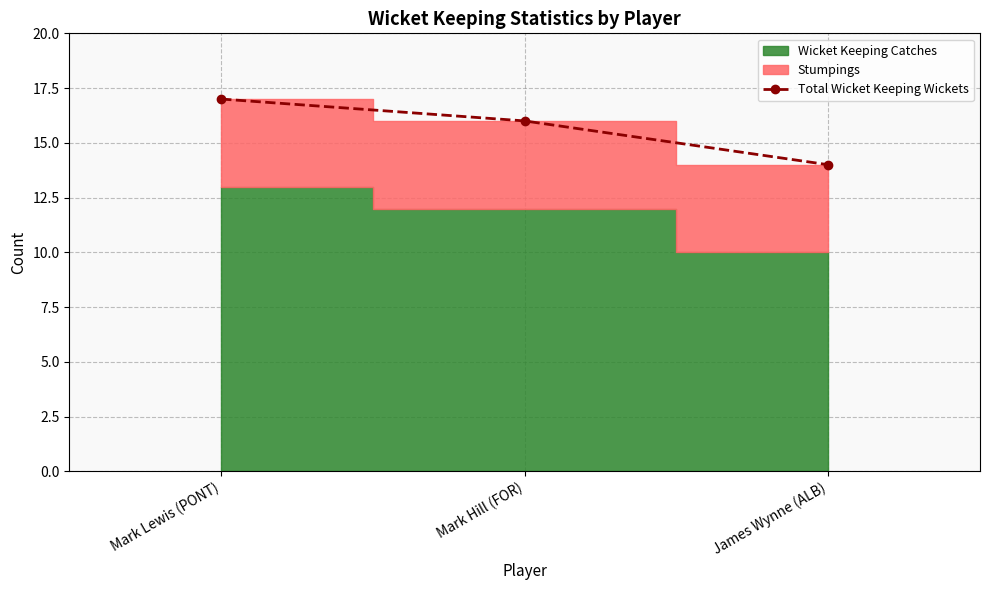

What is the approximate value at Mark Hill (FOR)?

16